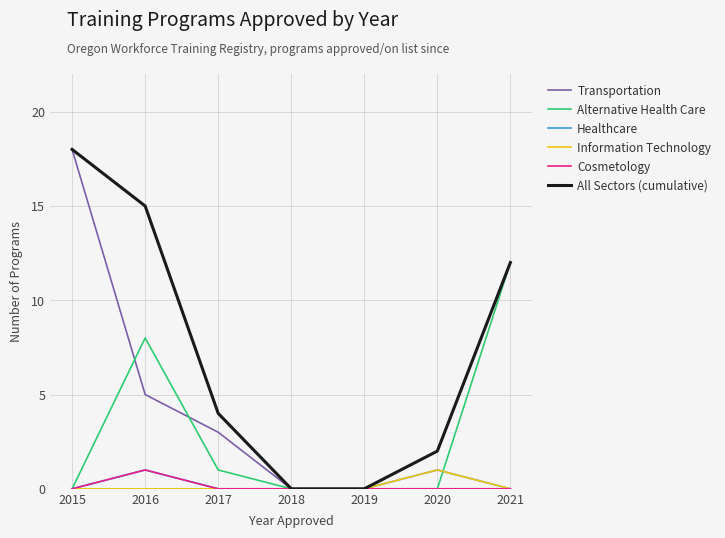

Reading left to right, transcribe all the data shown in this chart.

Transportation: 2015=18	2016=5	2017=3	2018=0	2019=0	2020=0	2021=0
Alternative Health Care: 2015=0	2016=8	2017=1	2018=0	2019=0	2020=0	2021=12
Healthcare: 2015=0	2016=1	2017=0	2018=0	2019=0	2020=1	2021=0
Information Technology: 2015=0	2016=0	2017=0	2018=0	2019=0	2020=1	2021=0
Cosmetology: 2015=0	2016=1	2017=0	2018=0	2019=0	2020=0	2021=0
All Sectors (cumulative): 2015=18	2016=15	2017=4	2018=0	2019=0	2020=2	2021=12